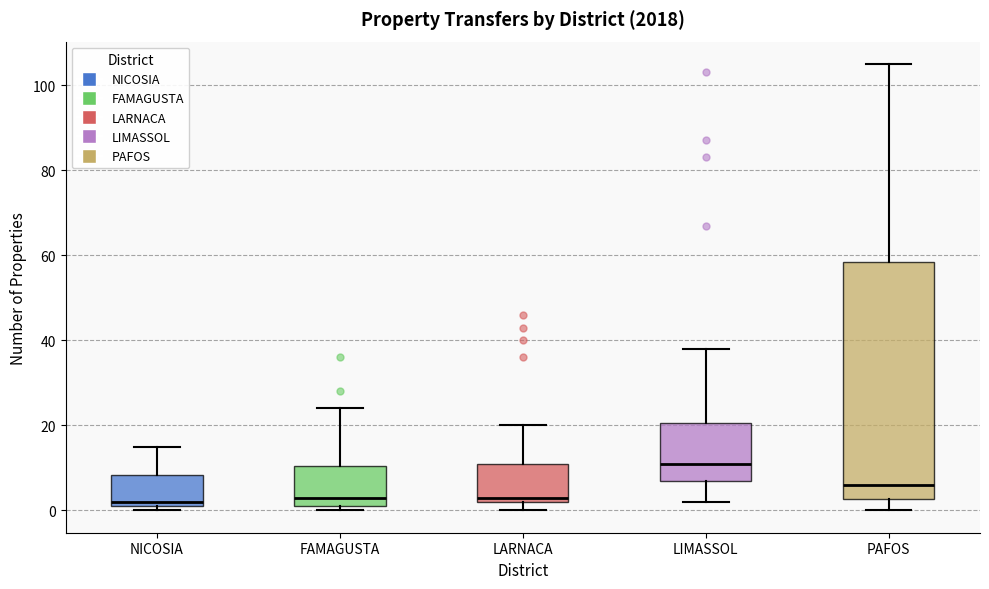

Where does the median line of the box for LARNACA sit on the y-axis? The values are not printed on the chart, so give them approximately, as read against the axis.

4